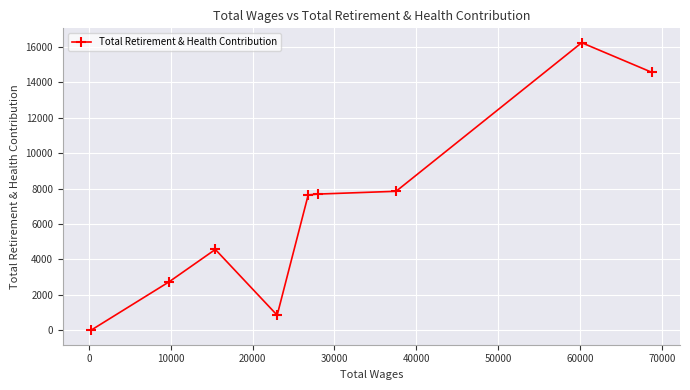

What is the average value?

6905